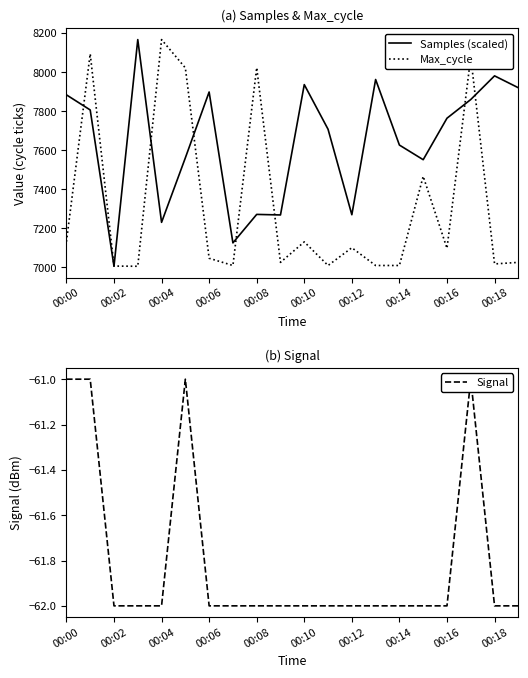

What is the highest value of the Max_cycle series?

8167.0